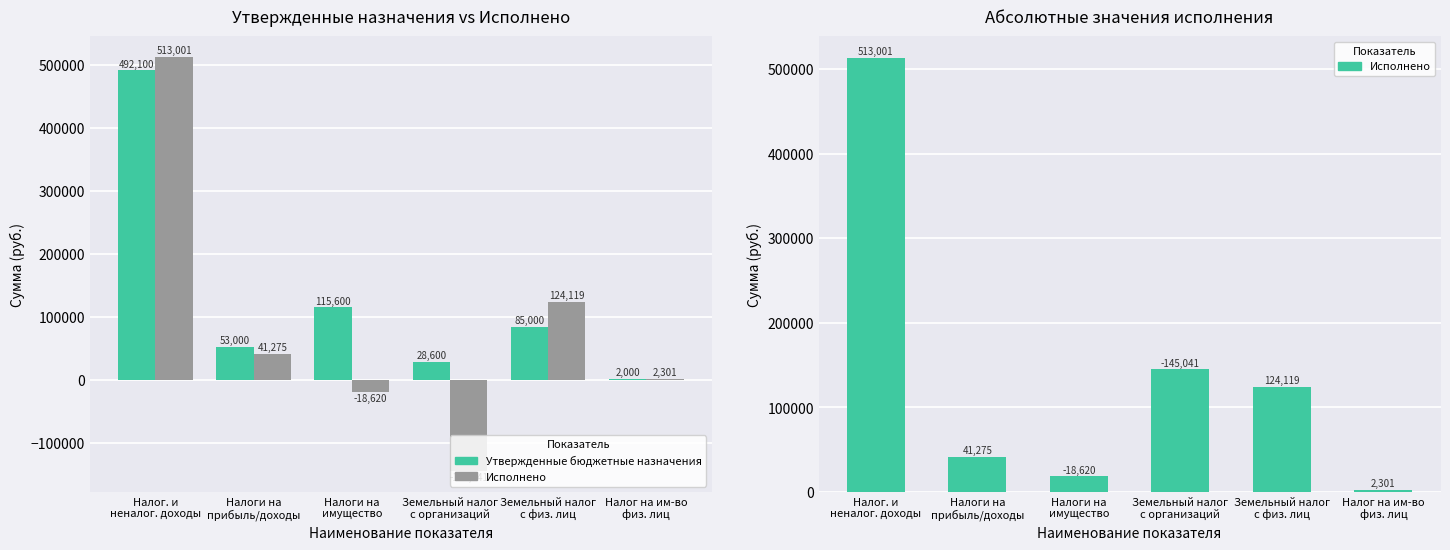

How many bars are there in total?

12